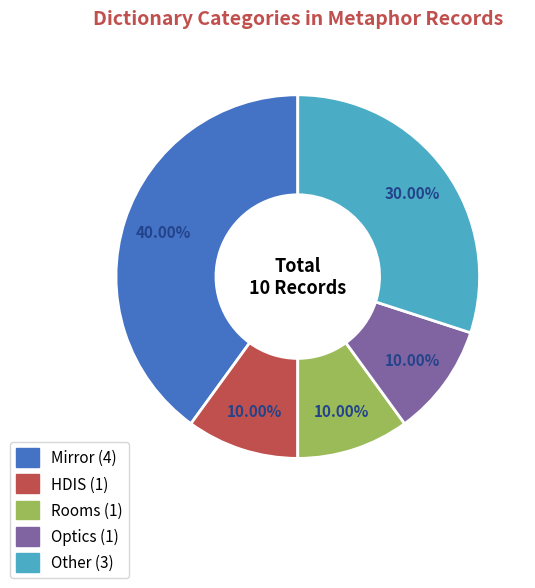

Does any single category account for the majority?

No